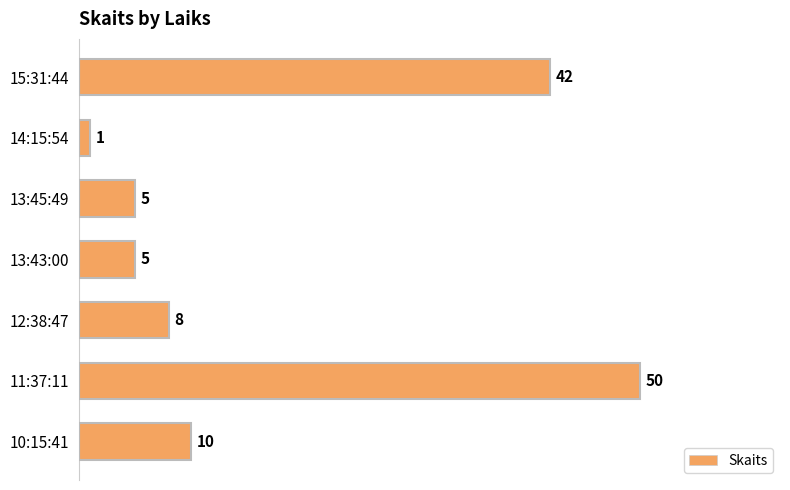

What is the difference between the values at 10:15:41 and 14:15:54?

9